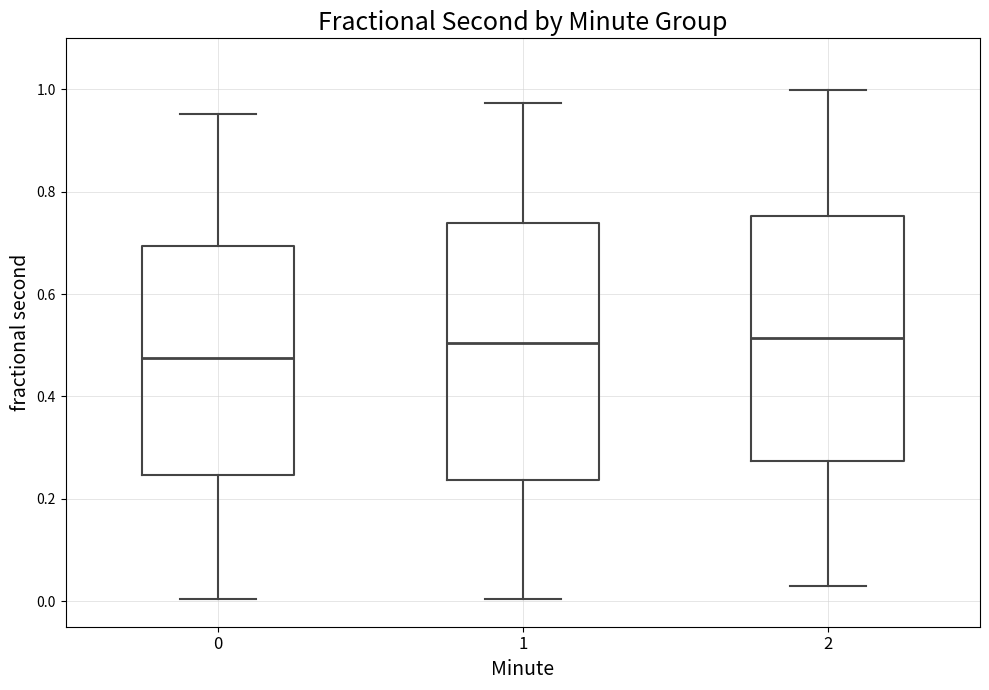

Which box is the tallest, from its lower edge to its upper edge?

1